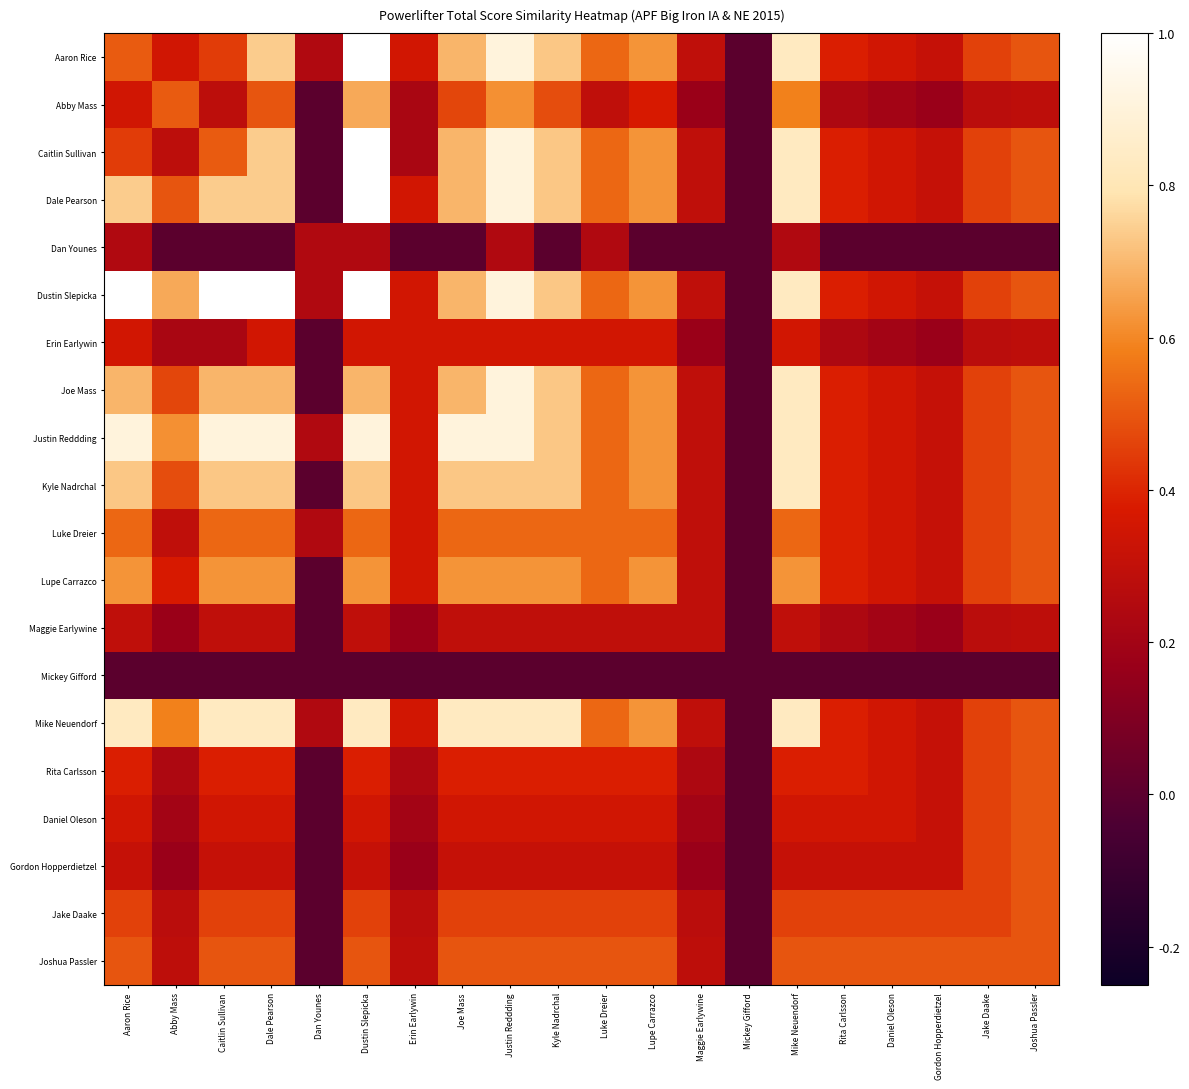

Reading left to right, what are all the values shown in this chart?

Aaron Rice: Aaron Rice=0.5	Abby Mass=0.3	Caitlin Sullivan=0.4	Dale Pearson=0.7	Dan Younes=0.2	Dustin Slepicka=1.0	Erin Earlywin=0.4	Joe Mass=0.7	Justin Reddding=0.9	Kyle Nadrchal=0.7	Luke Dreier=0.5	Lupe Carrazco=0.6	Maggie Earlywine=0.3	Mickey Gifford=0.0	Mike Neuendorf=0.8	Rita Carlsson=0.4	Daniel Oleson=0.3	Gordon Hopperdietzel=0.3	Jake Daake=0.5	Joshua Passler=0.5
Abby Mass: Aaron Rice=0.3	Abby Mass=0.5	Caitlin Sullivan=0.3	Dale Pearson=0.5	Dan Younes=0.0	Dustin Slepicka=0.7	Erin Earlywin=0.2	Joe Mass=0.5	Justin Reddding=0.6	Kyle Nadrchal=0.5	Luke Dreier=0.3	Lupe Carrazco=0.4	Maggie Earlywine=0.2	Mickey Gifford=0.0	Mike Neuendorf=0.6	Rita Carlsson=0.2	Daniel Oleson=0.2	Gordon Hopperdietzel=0.2	Jake Daake=0.3	Joshua Passler=0.3
Caitlin Sullivan: Aaron Rice=0.4	Abby Mass=0.3	Caitlin Sullivan=0.5	Dale Pearson=0.7	Dan Younes=0.0	Dustin Slepicka=1.0	Erin Earlywin=0.2	Joe Mass=0.7	Justin Reddding=0.9	Kyle Nadrchal=0.7	Luke Dreier=0.5	Lupe Carrazco=0.6	Maggie Earlywine=0.3	Mickey Gifford=0.0	Mike Neuendorf=0.8	Rita Carlsson=0.4	Daniel Oleson=0.3	Gordon Hopperdietzel=0.3	Jake Daake=0.5	Joshua Passler=0.5
Dale Pearson: Aaron Rice=0.7	Abby Mass=0.5	Caitlin Sullivan=0.7	Dale Pearson=0.7	Dan Younes=0.0	Dustin Slepicka=1.0	Erin Earlywin=0.4	Joe Mass=0.7	Justin Reddding=0.9	Kyle Nadrchal=0.7	Luke Dreier=0.5	Lupe Carrazco=0.6	Maggie Earlywine=0.3	Mickey Gifford=0.0	Mike Neuendorf=0.8	Rita Carlsson=0.4	Daniel Oleson=0.3	Gordon Hopperdietzel=0.3	Jake Daake=0.5	Joshua Passler=0.5
Dan Younes: Aaron Rice=0.2	Abby Mass=0.0	Caitlin Sullivan=0.0	Dale Pearson=0.0	Dan Younes=0.2	Dustin Slepicka=0.2	Erin Earlywin=0.0	Joe Mass=0.0	Justin Reddding=0.2	Kyle Nadrchal=0.0	Luke Dreier=0.2	Lupe Carrazco=0.0	Maggie Earlywine=0.0	Mickey Gifford=0.0	Mike Neuendorf=0.2	Rita Carlsson=0.0	Daniel Oleson=0.0	Gordon Hopperdietzel=0.0	Jake Daake=0.0	Joshua Passler=0.0
Dustin Slepicka: Aaron Rice=1.0	Abby Mass=0.7	Caitlin Sullivan=1.0	Dale Pearson=1.0	Dan Younes=0.2	Dustin Slepicka=1.0	Erin Earlywin=0.4	Joe Mass=0.7	Justin Reddding=0.9	Kyle Nadrchal=0.7	Luke Dreier=0.5	Lupe Carrazco=0.6	Maggie Earlywine=0.3	Mickey Gifford=0.0	Mike Neuendorf=0.8	Rita Carlsson=0.4	Daniel Oleson=0.3	Gordon Hopperdietzel=0.3	Jake Daake=0.5	Joshua Passler=0.5
Erin Earlywin: Aaron Rice=0.4	Abby Mass=0.2	Caitlin Sullivan=0.2	Dale Pearson=0.4	Dan Younes=0.0	Dustin Slepicka=0.4	Erin Earlywin=0.4	Joe Mass=0.4	Justin Reddding=0.4	Kyle Nadrchal=0.4	Luke Dreier=0.4	Lupe Carrazco=0.4	Maggie Earlywine=0.2	Mickey Gifford=0.0	Mike Neuendorf=0.4	Rita Carlsson=0.2	Daniel Oleson=0.2	Gordon Hopperdietzel=0.2	Jake Daake=0.3	Joshua Passler=0.3
Joe Mass: Aaron Rice=0.7	Abby Mass=0.5	Caitlin Sullivan=0.7	Dale Pearson=0.7	Dan Younes=0.0	Dustin Slepicka=0.7	Erin Earlywin=0.4	Joe Mass=0.7	Justin Reddding=0.9	Kyle Nadrchal=0.7	Luke Dreier=0.5	Lupe Carrazco=0.6	Maggie Earlywine=0.3	Mickey Gifford=0.0	Mike Neuendorf=0.8	Rita Carlsson=0.4	Daniel Oleson=0.3	Gordon Hopperdietzel=0.3	Jake Daake=0.5	Joshua Passler=0.5
Justin Reddding: Aaron Rice=0.9	Abby Mass=0.6	Caitlin Sullivan=0.9	Dale Pearson=0.9	Dan Younes=0.2	Dustin Slepicka=0.9	Erin Earlywin=0.4	Joe Mass=0.9	Justin Reddding=0.9	Kyle Nadrchal=0.7	Luke Dreier=0.5	Lupe Carrazco=0.6	Maggie Earlywine=0.3	Mickey Gifford=0.0	Mike Neuendorf=0.8	Rita Carlsson=0.4	Daniel Oleson=0.3	Gordon Hopperdietzel=0.3	Jake Daake=0.5	Joshua Passler=0.5
Kyle Nadrchal: Aaron Rice=0.7	Abby Mass=0.5	Caitlin Sullivan=0.7	Dale Pearson=0.7	Dan Younes=0.0	Dustin Slepicka=0.7	Erin Earlywin=0.4	Joe Mass=0.7	Justin Reddding=0.7	Kyle Nadrchal=0.7	Luke Dreier=0.5	Lupe Carrazco=0.6	Maggie Earlywine=0.3	Mickey Gifford=0.0	Mike Neuendorf=0.8	Rita Carlsson=0.4	Daniel Oleson=0.3	Gordon Hopperdietzel=0.3	Jake Daake=0.5	Joshua Passler=0.5
Luke Dreier: Aaron Rice=0.5	Abby Mass=0.3	Caitlin Sullivan=0.5	Dale Pearson=0.5	Dan Younes=0.2	Dustin Slepicka=0.5	Erin Earlywin=0.4	Joe Mass=0.5	Justin Reddding=0.5	Kyle Nadrchal=0.5	Luke Dreier=0.5	Lupe Carrazco=0.5	Maggie Earlywine=0.3	Mickey Gifford=0.0	Mike Neuendorf=0.5	Rita Carlsson=0.4	Daniel Oleson=0.3	Gordon Hopperdietzel=0.3	Jake Daake=0.5	Joshua Passler=0.5
Lupe Carrazco: Aaron Rice=0.6	Abby Mass=0.4	Caitlin Sullivan=0.6	Dale Pearson=0.6	Dan Younes=0.0	Dustin Slepicka=0.6	Erin Earlywin=0.4	Joe Mass=0.6	Justin Reddding=0.6	Kyle Nadrchal=0.6	Luke Dreier=0.5	Lupe Carrazco=0.6	Maggie Earlywine=0.3	Mickey Gifford=0.0	Mike Neuendorf=0.6	Rita Carlsson=0.4	Daniel Oleson=0.3	Gordon Hopperdietzel=0.3	Jake Daake=0.5	Joshua Passler=0.5
Maggie Earlywine: Aaron Rice=0.3	Abby Mass=0.2	Caitlin Sullivan=0.3	Dale Pearson=0.3	Dan Younes=0.0	Dustin Slepicka=0.3	Erin Earlywin=0.2	Joe Mass=0.3	Justin Reddding=0.3	Kyle Nadrchal=0.3	Luke Dreier=0.3	Lupe Carrazco=0.3	Maggie Earlywine=0.3	Mickey Gifford=0.0	Mike Neuendorf=0.3	Rita Carlsson=0.2	Daniel Oleson=0.2	Gordon Hopperdietzel=0.2	Jake Daake=0.3	Joshua Passler=0.3
Mickey Gifford: Aaron Rice=0.0	Abby Mass=0.0	Caitlin Sullivan=0.0	Dale Pearson=0.0	Dan Younes=0.0	Dustin Slepicka=0.0	Erin Earlywin=0.0	Joe Mass=0.0	Justin Reddding=0.0	Kyle Nadrchal=0.0	Luke Dreier=0.0	Lupe Carrazco=0.0	Maggie Earlywine=0.0	Mickey Gifford=0.0	Mike Neuendorf=0.0	Rita Carlsson=0.0	Daniel Oleson=0.0	Gordon Hopperdietzel=0.0	Jake Daake=0.0	Joshua Passler=0.0
Mike Neuendorf: Aaron Rice=0.8	Abby Mass=0.6	Caitlin Sullivan=0.8	Dale Pearson=0.8	Dan Younes=0.2	Dustin Slepicka=0.8	Erin Earlywin=0.4	Joe Mass=0.8	Justin Reddding=0.8	Kyle Nadrchal=0.8	Luke Dreier=0.5	Lupe Carrazco=0.6	Maggie Earlywine=0.3	Mickey Gifford=0.0	Mike Neuendorf=0.8	Rita Carlsson=0.4	Daniel Oleson=0.3	Gordon Hopperdietzel=0.3	Jake Daake=0.5	Joshua Passler=0.5
Rita Carlsson: Aaron Rice=0.4	Abby Mass=0.2	Caitlin Sullivan=0.4	Dale Pearson=0.4	Dan Younes=0.0	Dustin Slepicka=0.4	Erin Earlywin=0.2	Joe Mass=0.4	Justin Reddding=0.4	Kyle Nadrchal=0.4	Luke Dreier=0.4	Lupe Carrazco=0.4	Maggie Earlywine=0.2	Mickey Gifford=0.0	Mike Neuendorf=0.4	Rita Carlsson=0.4	Daniel Oleson=0.3	Gordon Hopperdietzel=0.3	Jake Daake=0.5	Joshua Passler=0.5
Daniel Oleson: Aaron Rice=0.3	Abby Mass=0.2	Caitlin Sullivan=0.3	Dale Pearson=0.3	Dan Younes=0.0	Dustin Slepicka=0.3	Erin Earlywin=0.2	Joe Mass=0.3	Justin Reddding=0.3	Kyle Nadrchal=0.3	Luke Dreier=0.3	Lupe Carrazco=0.3	Maggie Earlywine=0.2	Mickey Gifford=0.0	Mike Neuendorf=0.3	Rita Carlsson=0.3	Daniel Oleson=0.3	Gordon Hopperdietzel=0.3	Jake Daake=0.5	Joshua Passler=0.5
Gordon Hopperdietzel: Aaron Rice=0.3	Abby Mass=0.2	Caitlin Sullivan=0.3	Dale Pearson=0.3	Dan Younes=0.0	Dustin Slepicka=0.3	Erin Earlywin=0.2	Joe Mass=0.3	Justin Reddding=0.3	Kyle Nadrchal=0.3	Luke Dreier=0.3	Lupe Carrazco=0.3	Maggie Earlywine=0.2	Mickey Gifford=0.0	Mike Neuendorf=0.3	Rita Carlsson=0.3	Daniel Oleson=0.3	Gordon Hopperdietzel=0.3	Jake Daake=0.5	Joshua Passler=0.5
Jake Daake: Aaron Rice=0.5	Abby Mass=0.3	Caitlin Sullivan=0.5	Dale Pearson=0.5	Dan Younes=0.0	Dustin Slepicka=0.5	Erin Earlywin=0.3	Joe Mass=0.5	Justin Reddding=0.5	Kyle Nadrchal=0.5	Luke Dreier=0.5	Lupe Carrazco=0.5	Maggie Earlywine=0.3	Mickey Gifford=0.0	Mike Neuendorf=0.5	Rita Carlsson=0.5	Daniel Oleson=0.5	Gordon Hopperdietzel=0.5	Jake Daake=0.5	Joshua Passler=0.5
Joshua Passler: Aaron Rice=0.5	Abby Mass=0.3	Caitlin Sullivan=0.5	Dale Pearson=0.5	Dan Younes=0.0	Dustin Slepicka=0.5	Erin Earlywin=0.3	Joe Mass=0.5	Justin Reddding=0.5	Kyle Nadrchal=0.5	Luke Dreier=0.5	Lupe Carrazco=0.5	Maggie Earlywine=0.3	Mickey Gifford=0.0	Mike Neuendorf=0.5	Rita Carlsson=0.5	Daniel Oleson=0.5	Gordon Hopperdietzel=0.5	Jake Daake=0.5	Joshua Passler=0.5